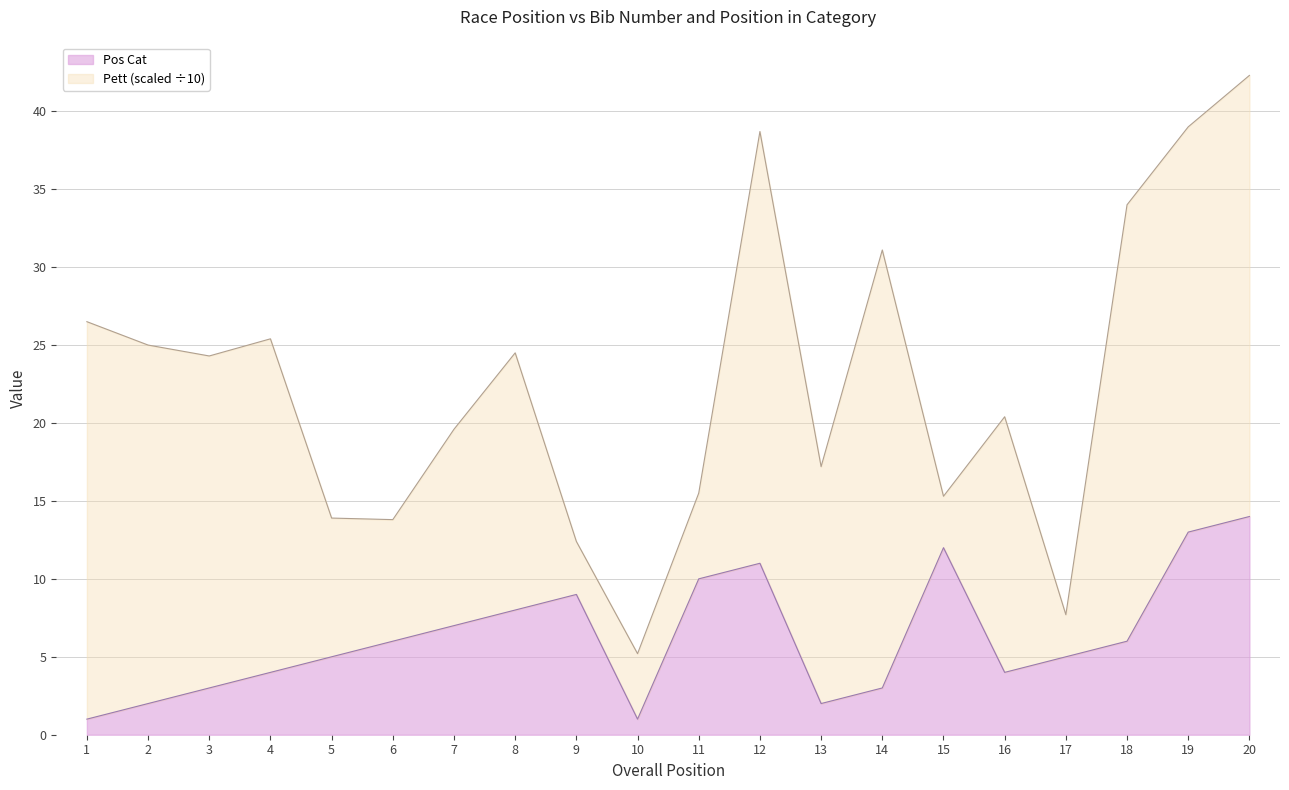

At which category does the chart reach its peak across all series?

20